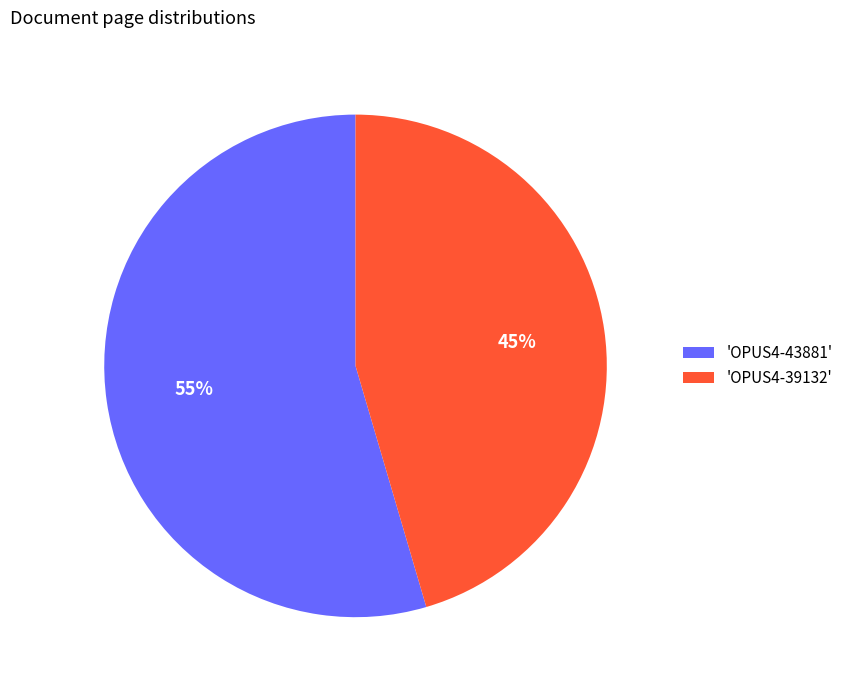

Combined, do 'OPUS4-39132' and 'OPUS4-43881' account for over 50%?

Yes